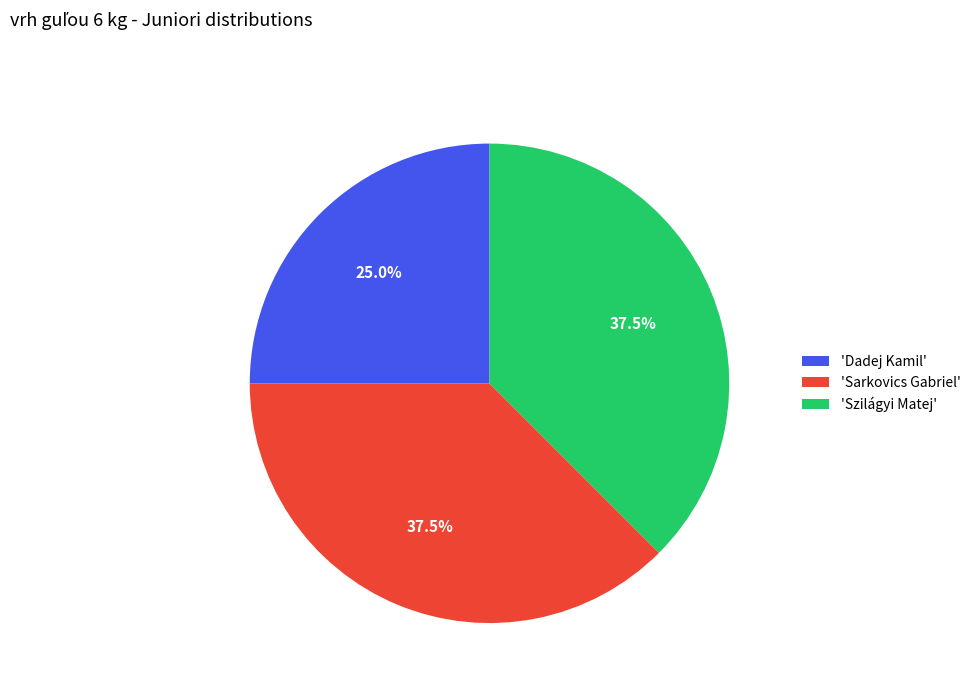

What is the smallest slice in the pie chart?

'Dadej Kamil'